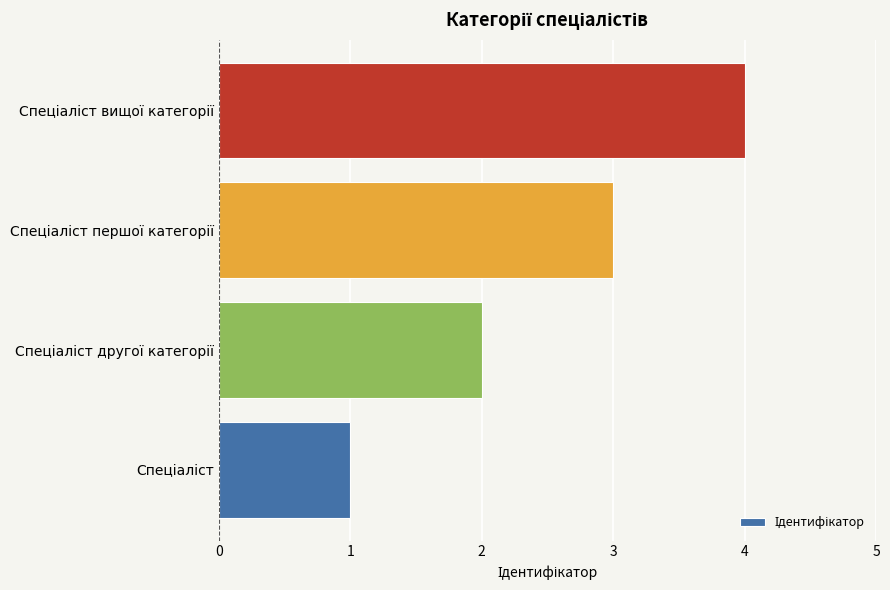

What is the difference between the maximum and minimum values?

3